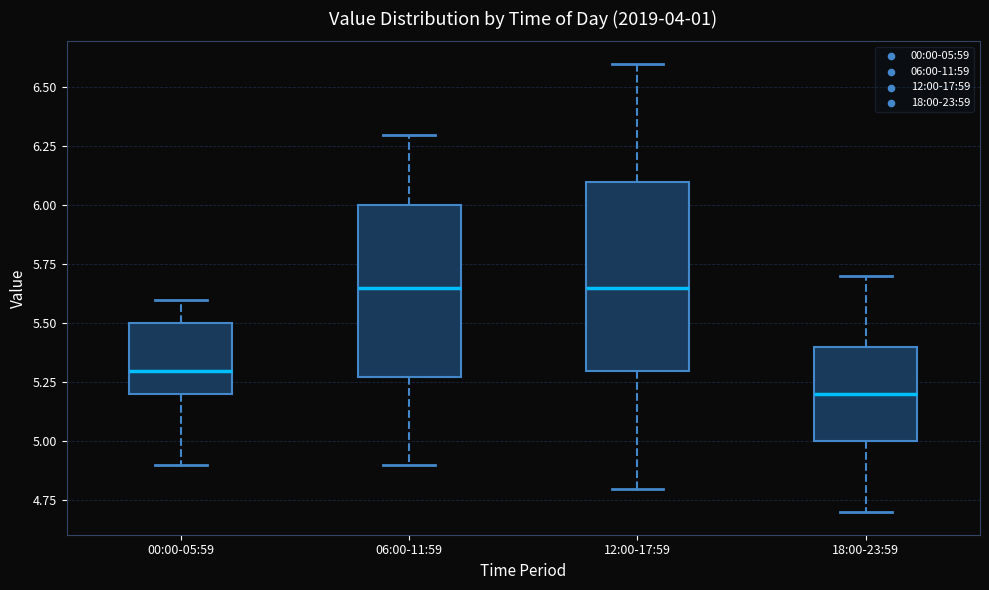

Which box is the tallest, from its lower edge to its upper edge?

12:00-17:59